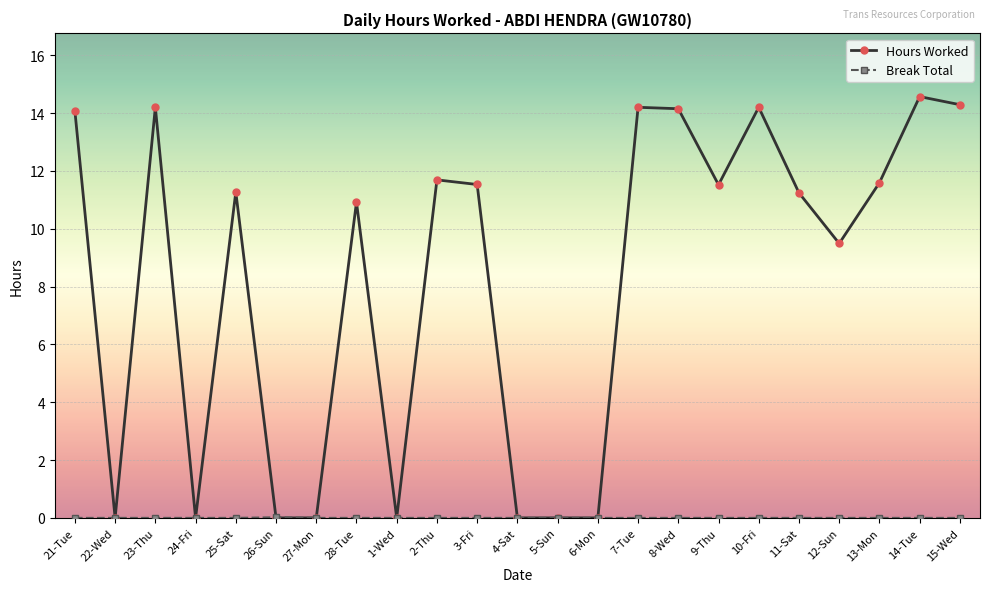

Where is Hours Worked nearest to the value 7?

12-Sun